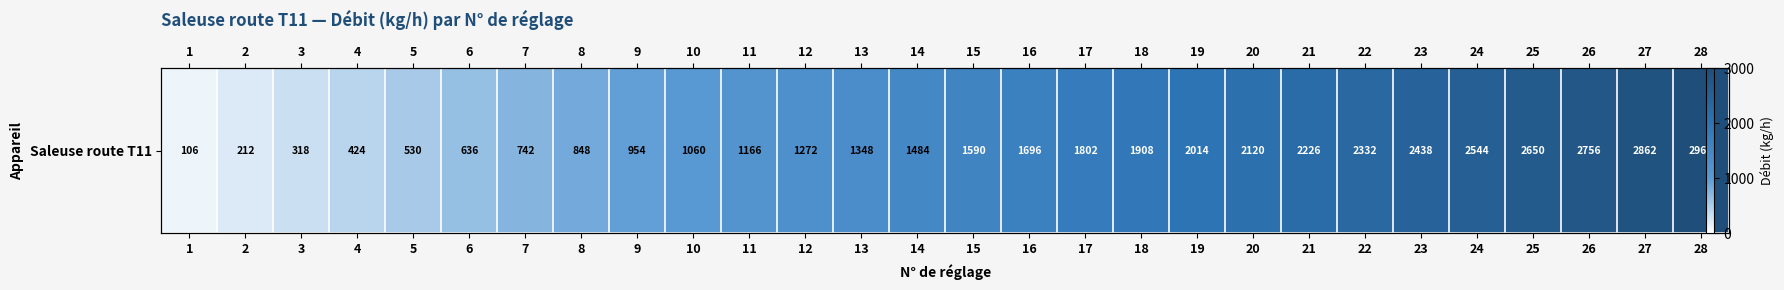

List the labels in order of value, smallest first.

1, 2, 3, 4, 5, 6, 7, 8, 9, 10, 11, 12, 13, 14, 15, 16, 17, 18, 19, 20, 21, 22, 23, 24, 25, 26, 27, 28